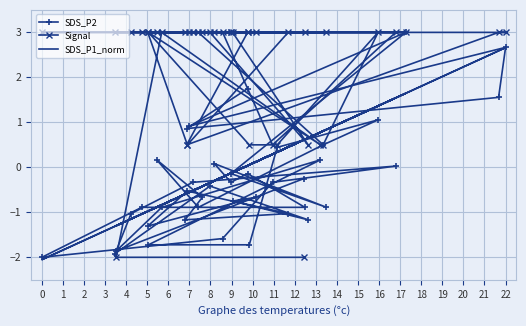

Which series has the largest total across all categories?

Signal